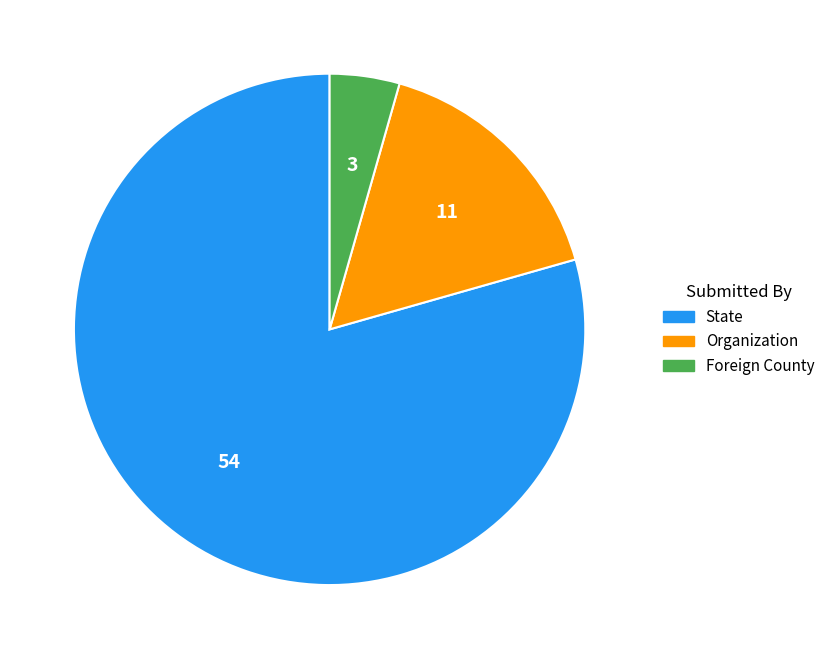

Which slice represents more than half of the pie?

State